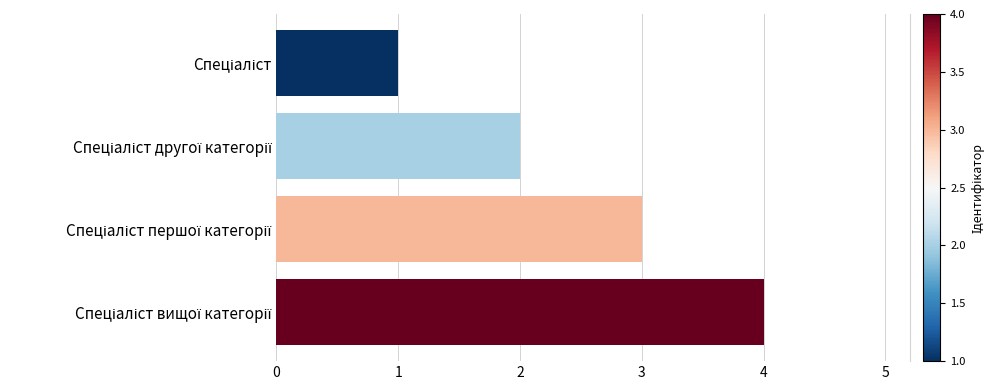

Count the values in the range 2 to 4.

3